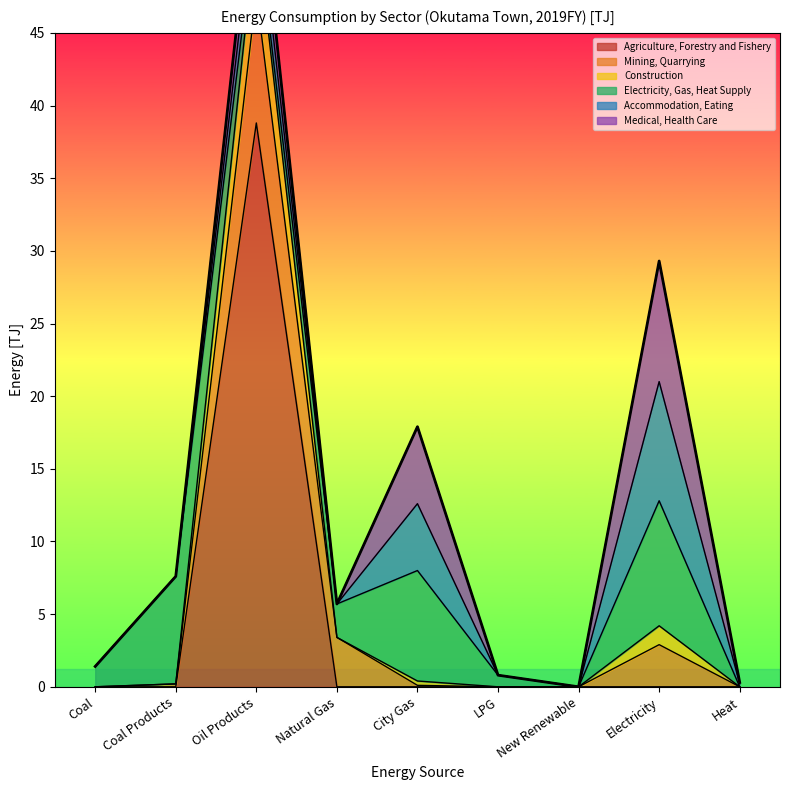

What is the maximum value for Agriculture, Forestry and Fishery?

38.8